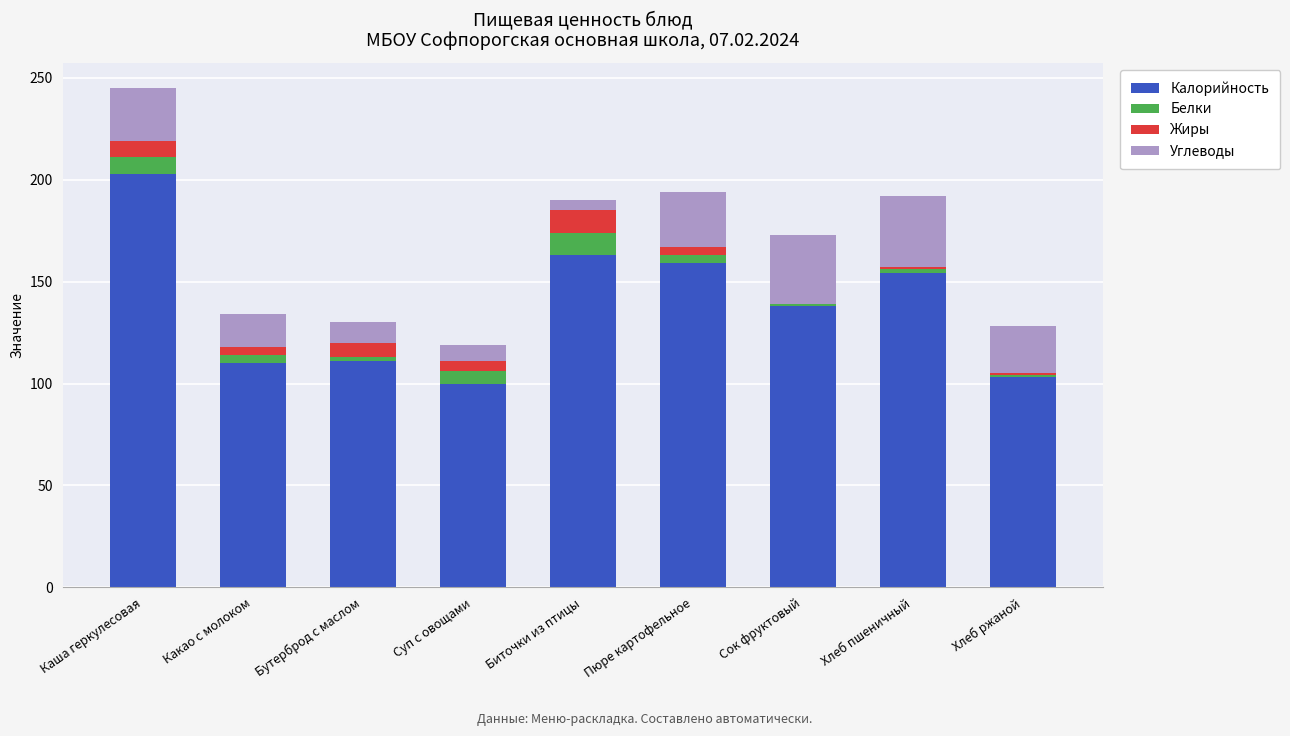

Which category has the highest value in the Калорийность series?

Каша геркулесовая